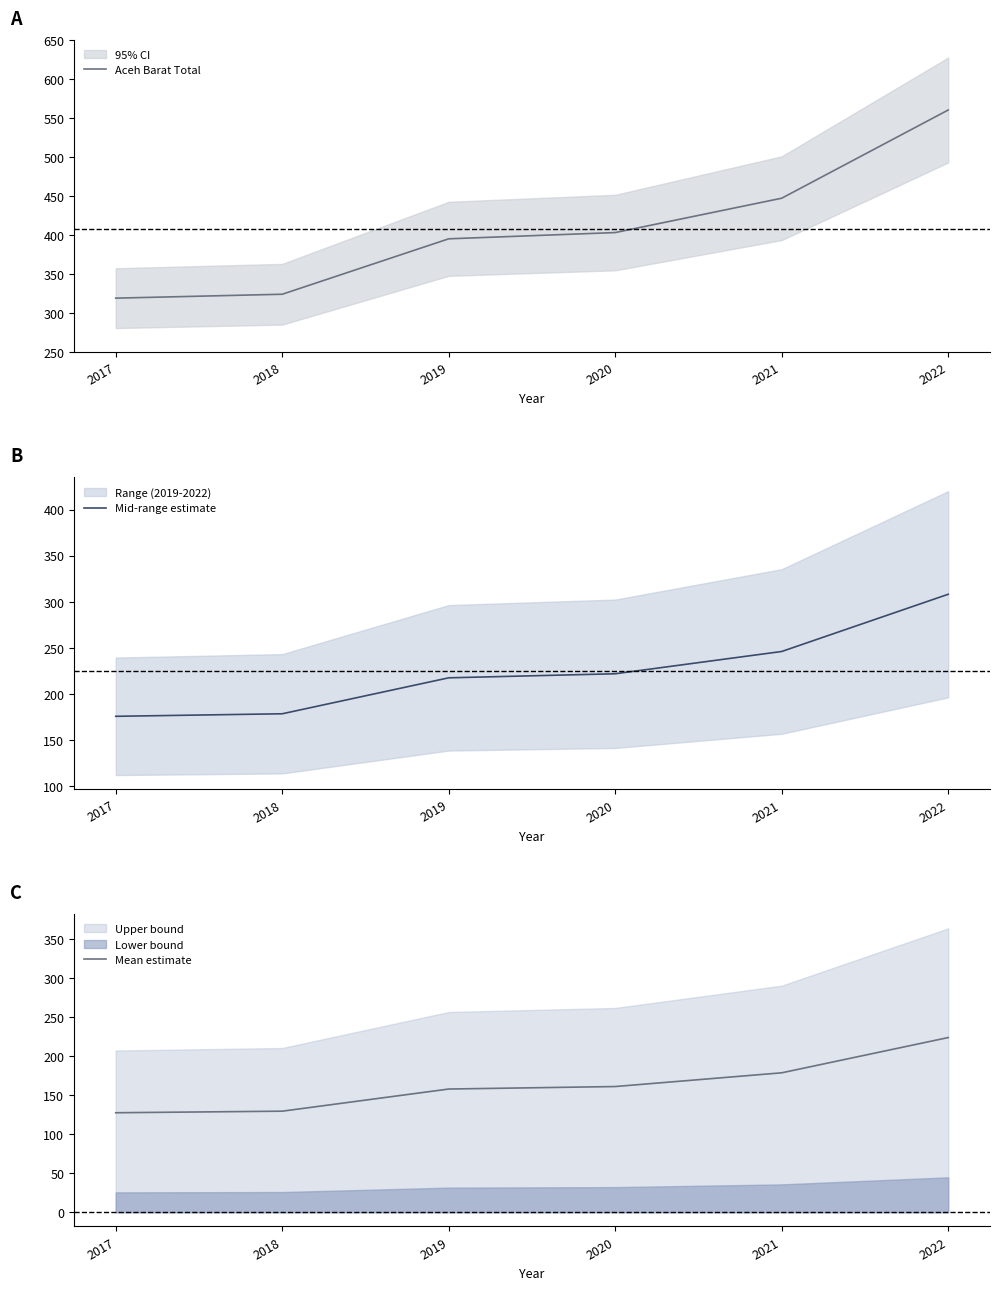

Rank the categories by Mid-range estimate value from highest to lowest.

2022, 2021, 2020, 2019, 2018, 2017